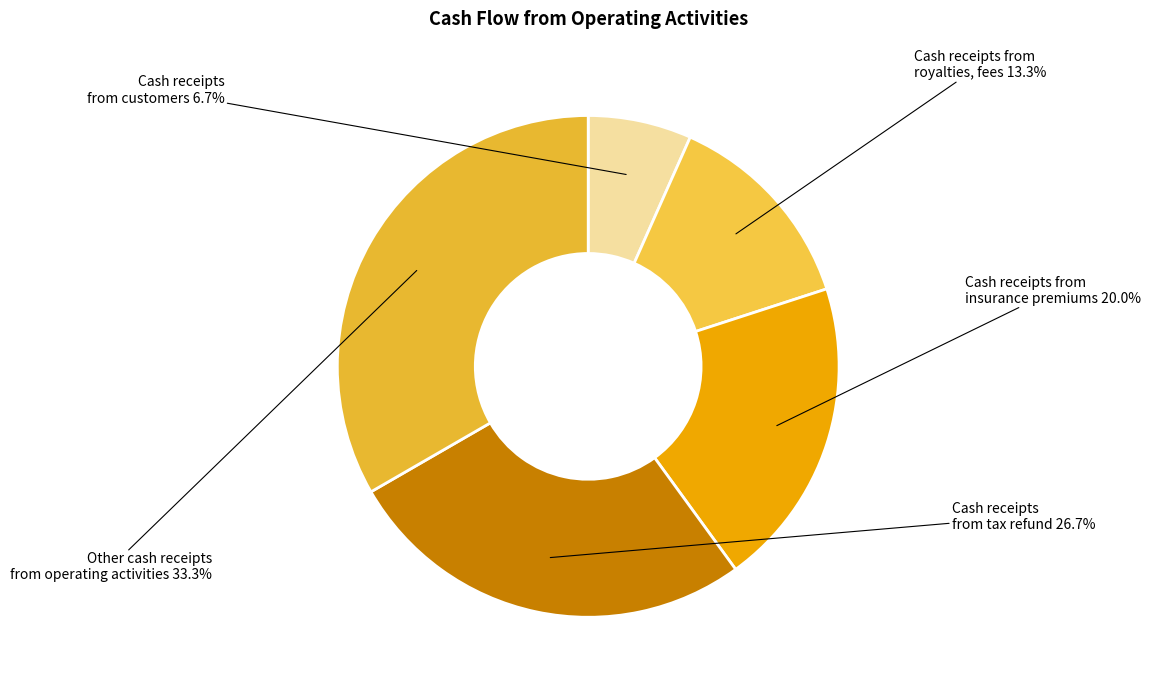

Is there a majority slice in this chart?

No